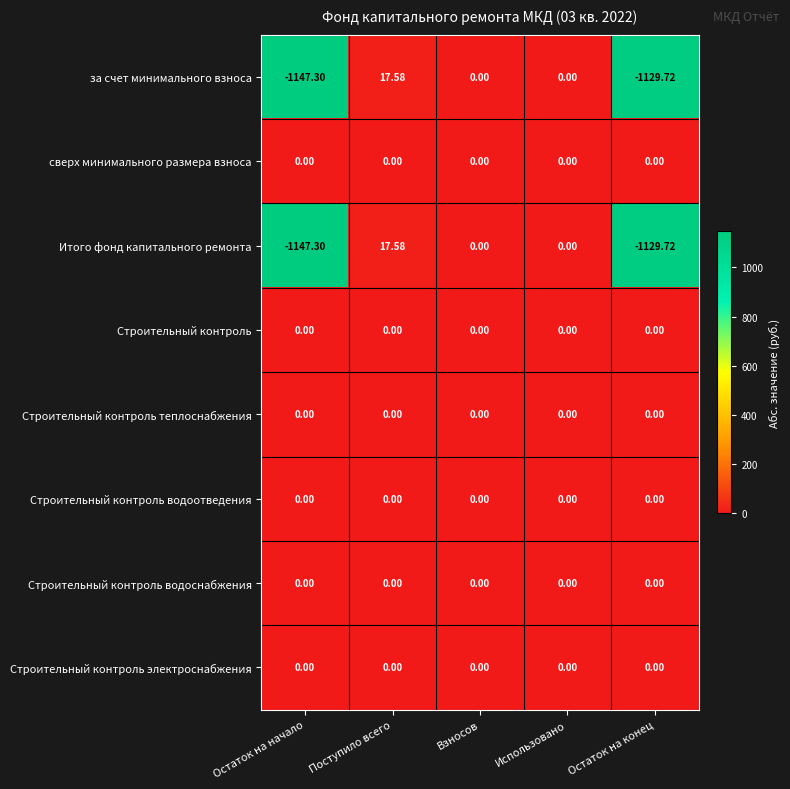

Is the value of Строительный контроль at Использовано greater than the value of Итого фонд капитального ремонта at Поступило всего?

No